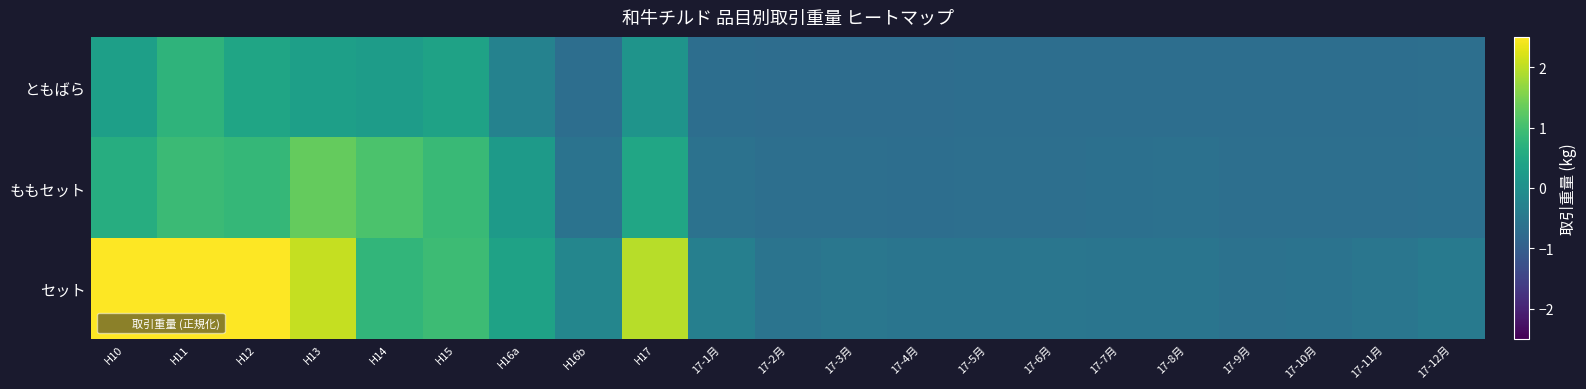

Reading right to left, list all the values displayed in this chart.

ともばら: 17-12月=-0.7	17-11月=-0.7	17-10月=-0.7	17-9月=-0.7	17-8月=-0.7	17-7月=-0.7	17-6月=-0.7	17-5月=-0.7	17-4月=-0.7	17-3月=-0.7	17-2月=-0.7	17-1月=-0.7	H17=0.1	H16b=-0.7	H16a=-0.3	H15=0.4	H14=0.3	H13=0.3	H12=0.4	H11=0.8	H10=0.3
ももセット: 17-12月=-0.6	17-11月=-0.7	17-10月=-0.7	17-9月=-0.7	17-8月=-0.6	17-7月=-0.7	17-6月=-0.7	17-5月=-0.7	17-4月=-0.7	17-3月=-0.7	17-2月=-0.7	17-1月=-0.6	H17=0.5	H16b=-0.6	H16a=0.2	H15=0.9	H14=1.1	H13=1.3	H12=0.8	H11=0.9	H10=0.6
セット: 17-12月=-0.5	17-11月=-0.5	17-10月=-0.6	17-9月=-0.6	17-8月=-0.6	17-7月=-0.6	17-6月=-0.5	17-5月=-0.6	17-4月=-0.6	17-3月=-0.5	17-2月=-0.6	17-1月=-0.3	H17=2.0	H16b=-0.2	H16a=0.4	H15=0.9	H14=0.8	H13=2.1	H12=2.8	H11=3.0	H10=3.7